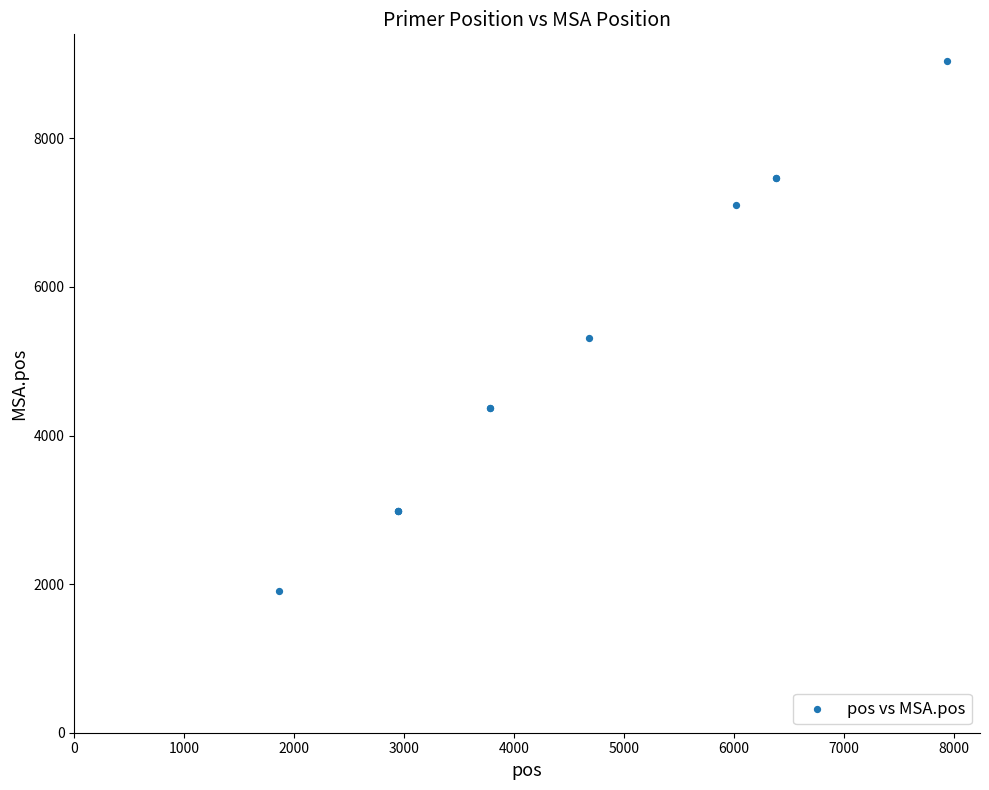

What Y value in the scatter plot is closest to 5473?

5308